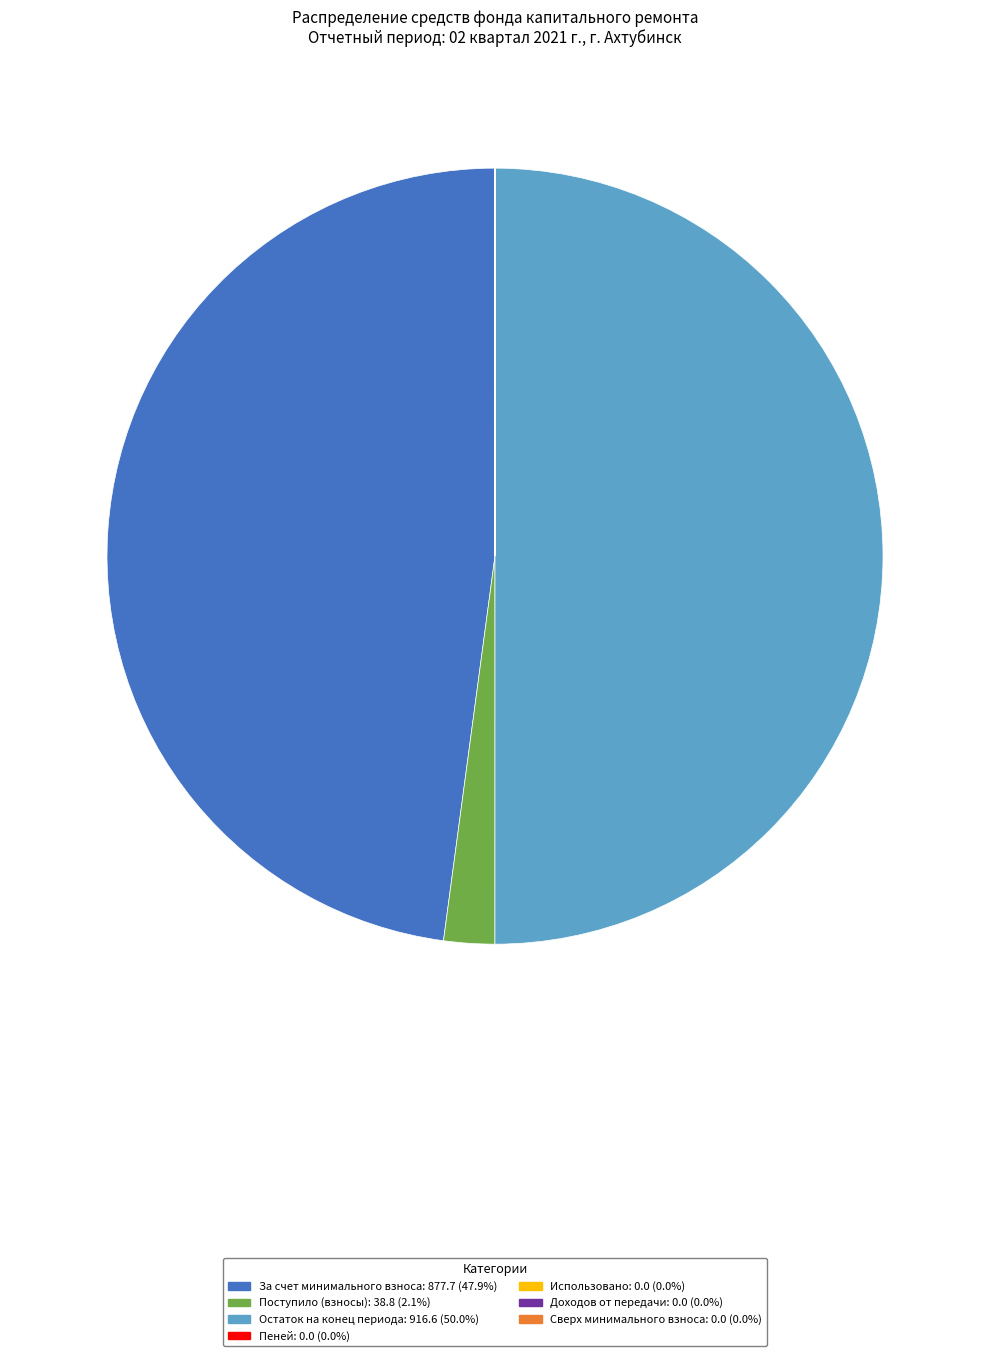

What is the smallest slice in the pie chart?

сверх минимального размера взноса